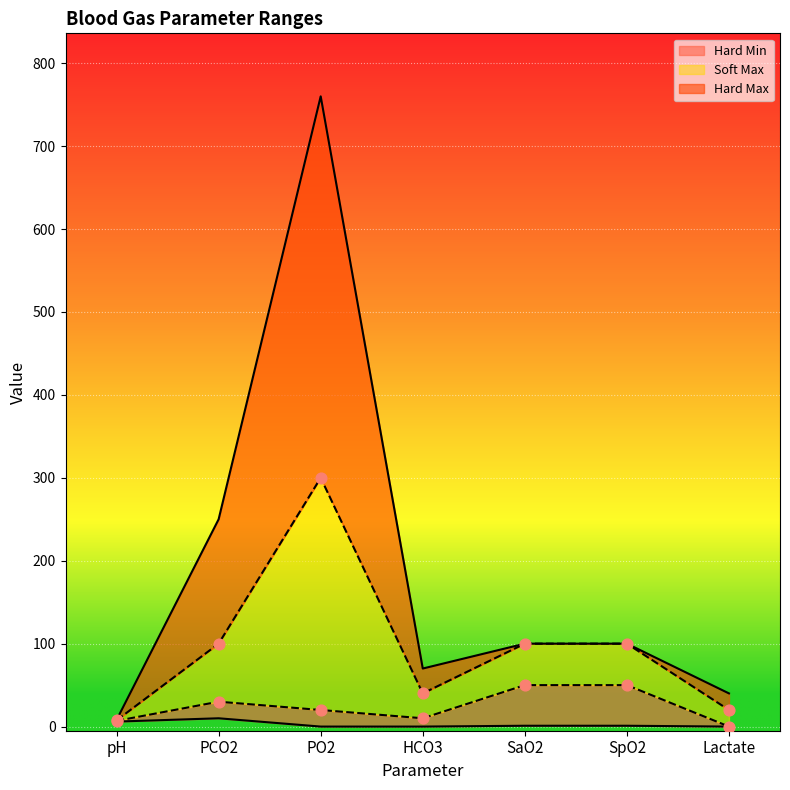

What is the total value across all series at pH?

28.4